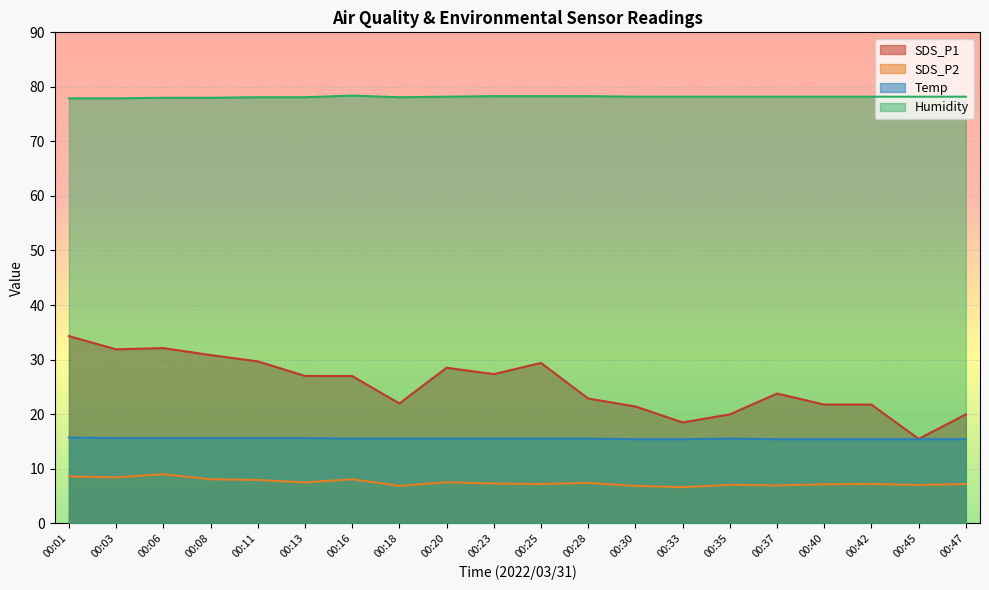

Read the SDS_P1 value at 00:20.

28.5